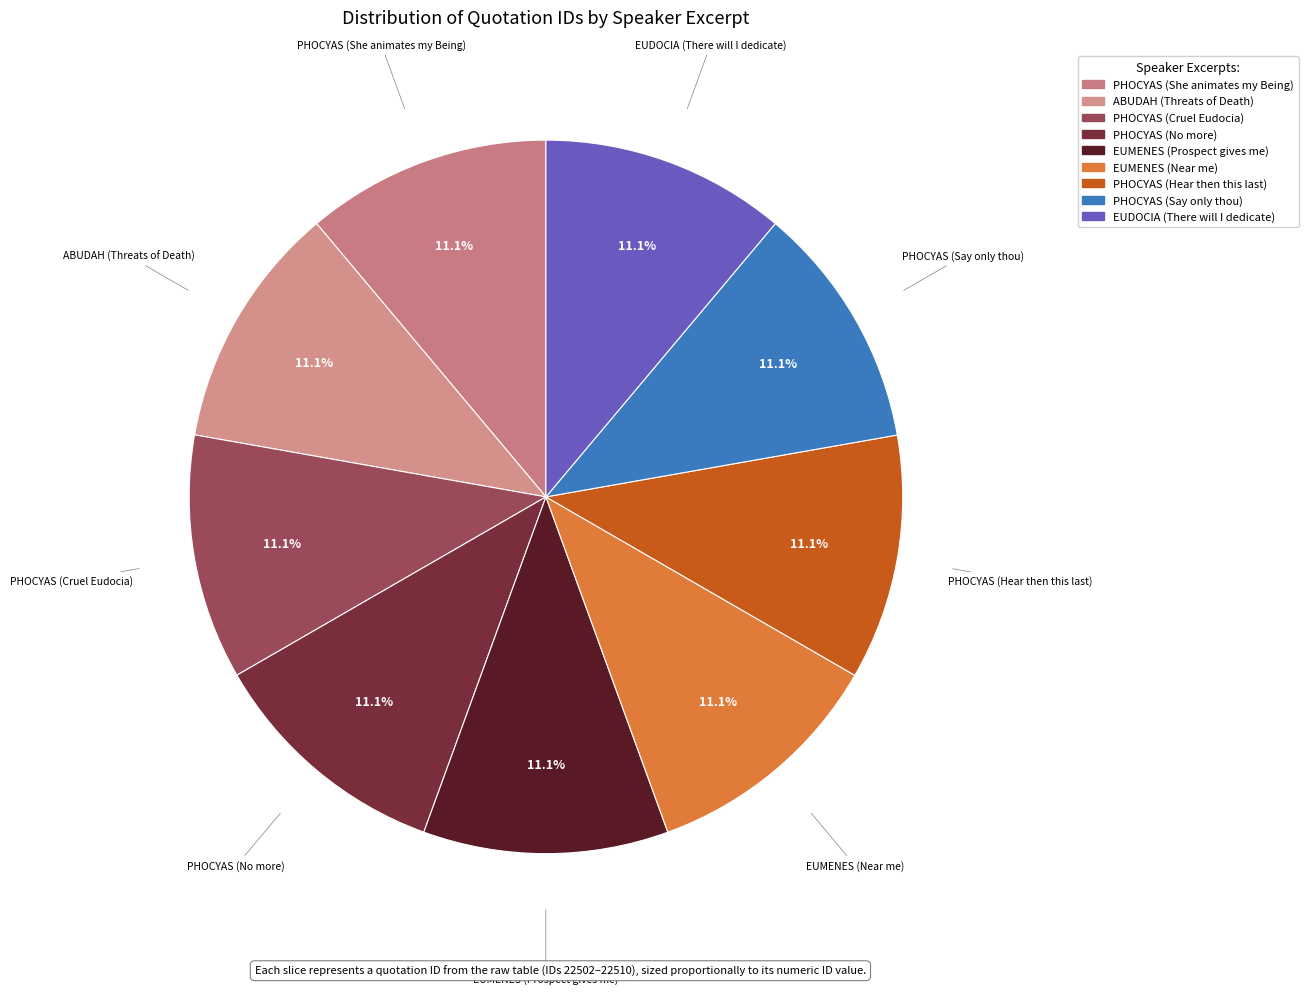

What is the ratio of the value at EUDOCIA (There will I dedicate) to the value at EUMENES (Prospect gives me)?

1.0